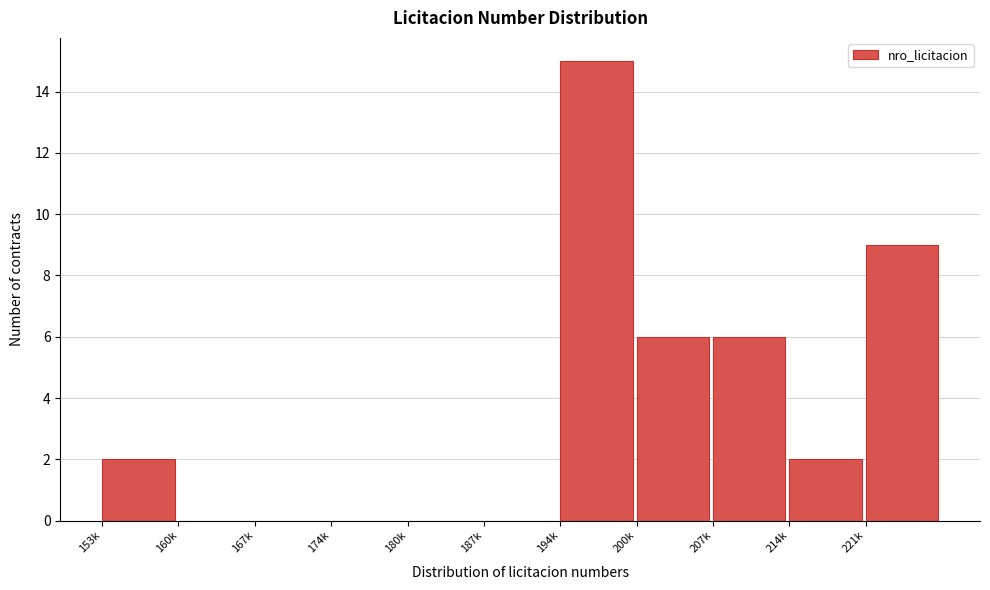

Reading left to right, extract all data points from this chart.

153k=2	160k=0	167k=0	174k=0	180k=0	187k=0	194k=15	200k=6	207k=6	214k=2	221k=9